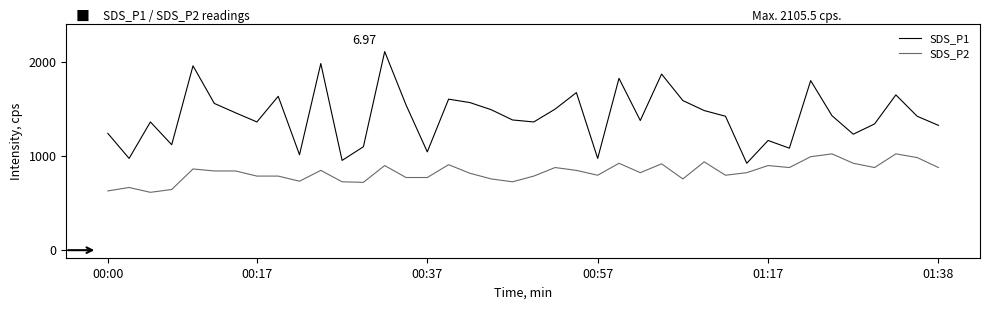

What is the minimum value for SDS_P2?

613.2